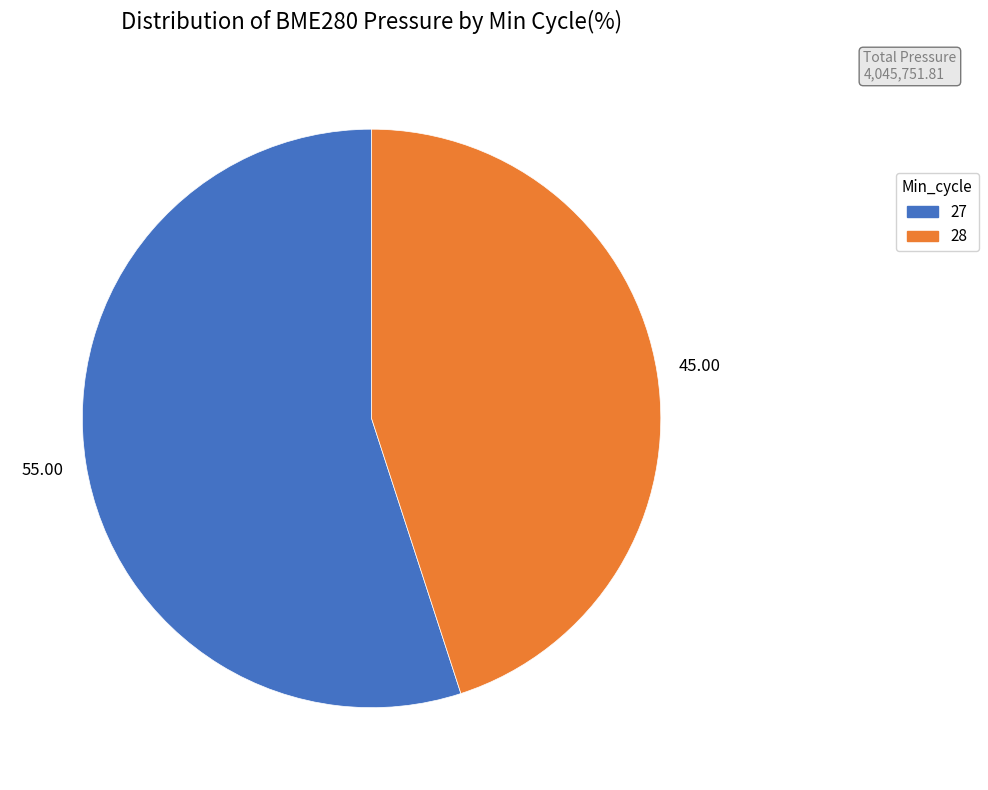

Which slice is the smallest?

28